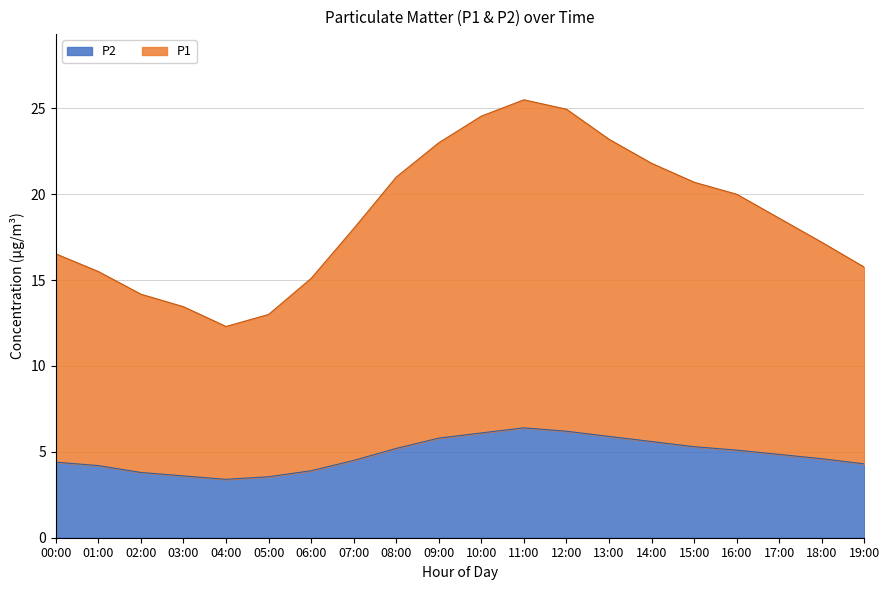

What is the value of the P2 point at the 3rd from the left?

3.8